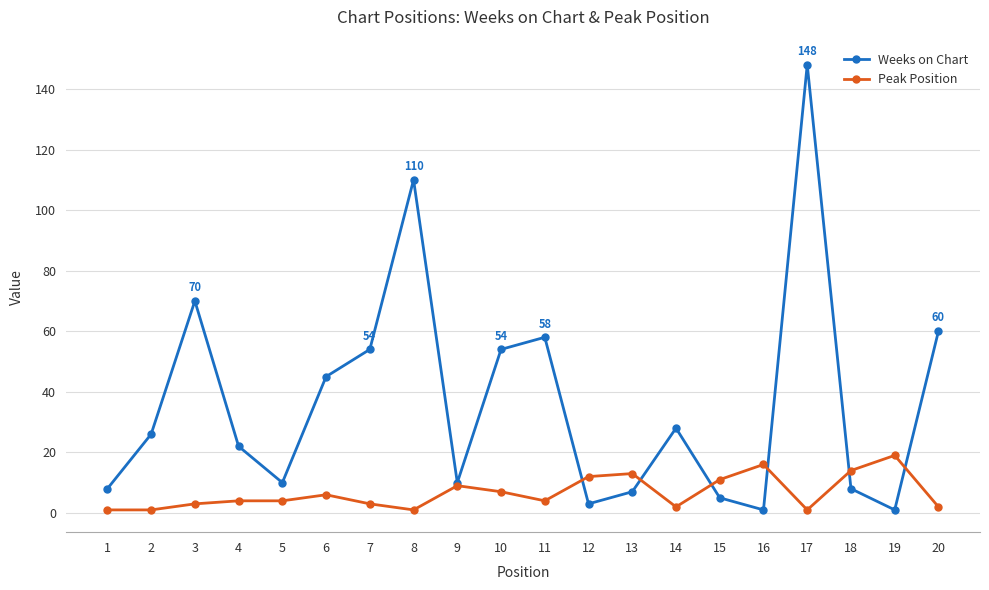

Which series ends up on top after the final intersection of Peak Position and Weeks on Chart?

Weeks on Chart